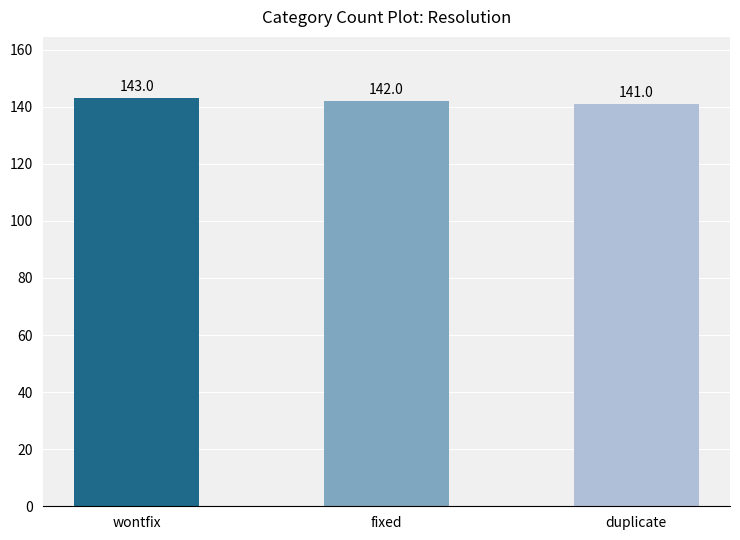

Rank the categories by value from highest to lowest.

wontfix, fixed, duplicate